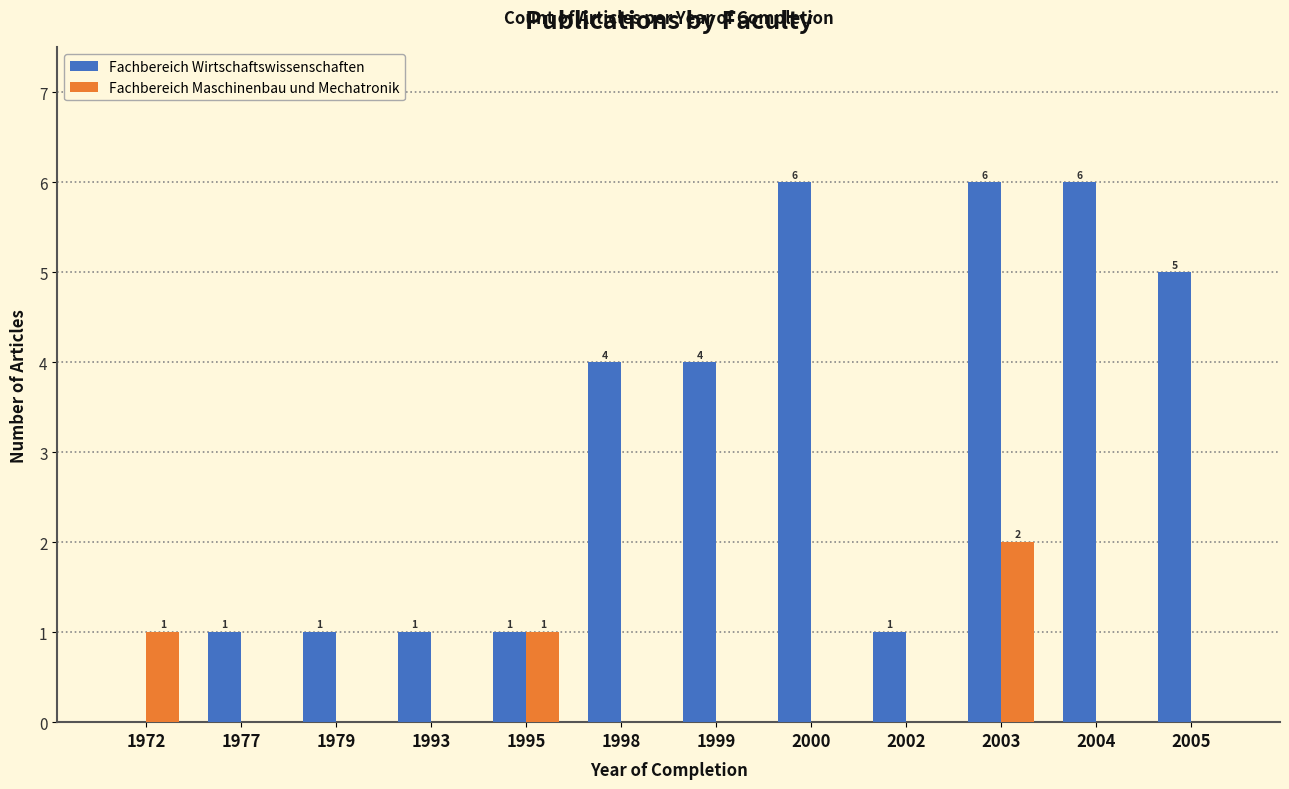

What are all the series names shown in the legend?

Fachbereich Wirtschaftswissenschaften, Fachbereich Maschinenbau und Mechatronik